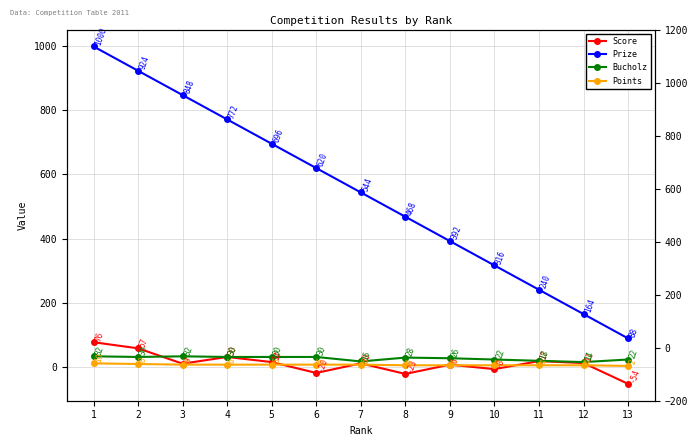

List the series in order of their peak value, lowest first.

Points, Bucholz, Score, Prize